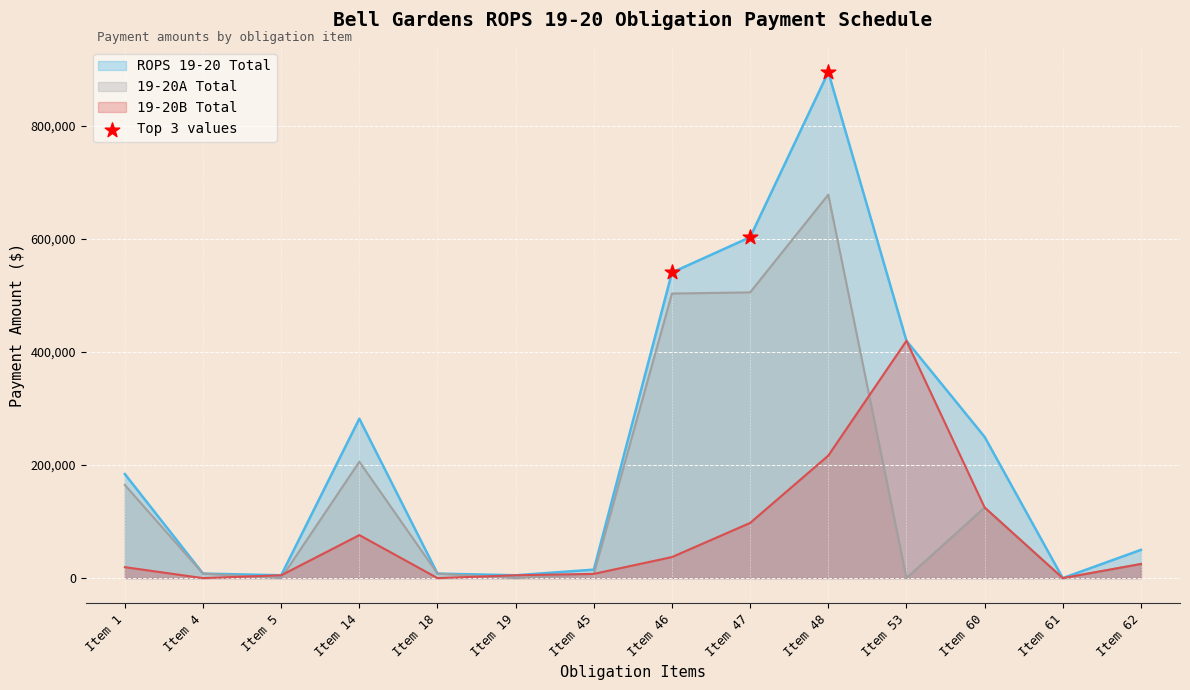

Which series has the widest spread of values?

ROPS 19-20 Total